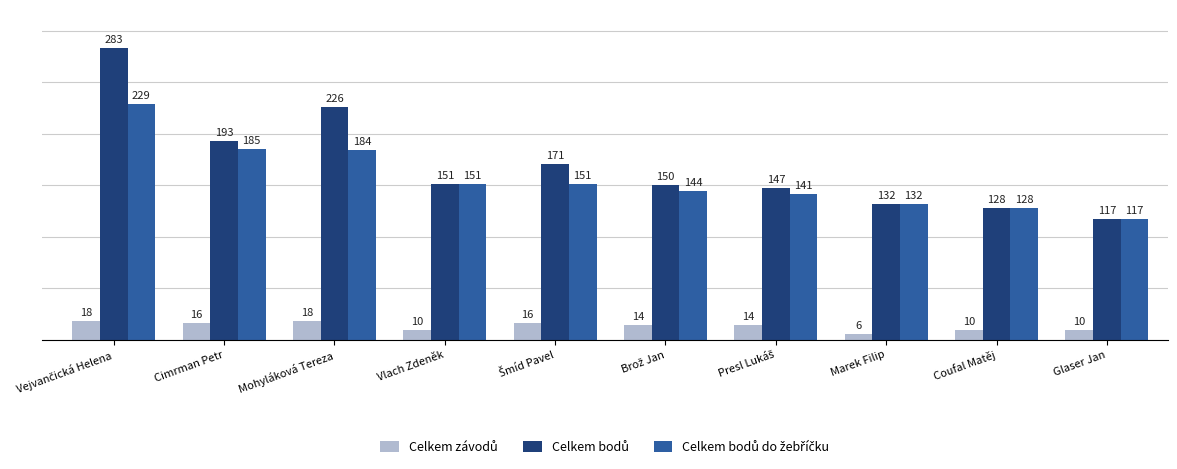

At how many categories does at least one series exceed 192?

3